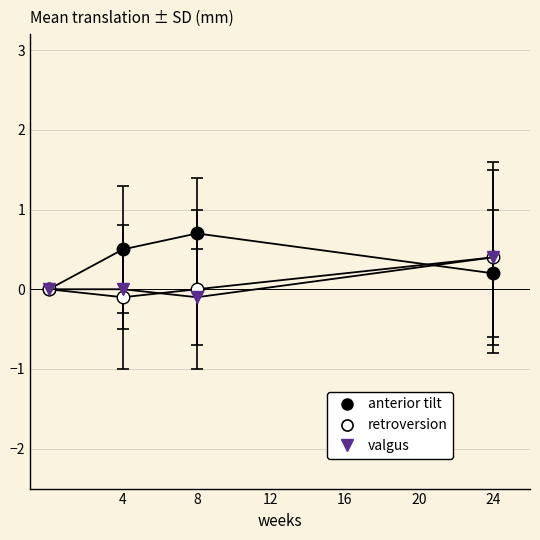

How many distinct data groups are displayed?

3